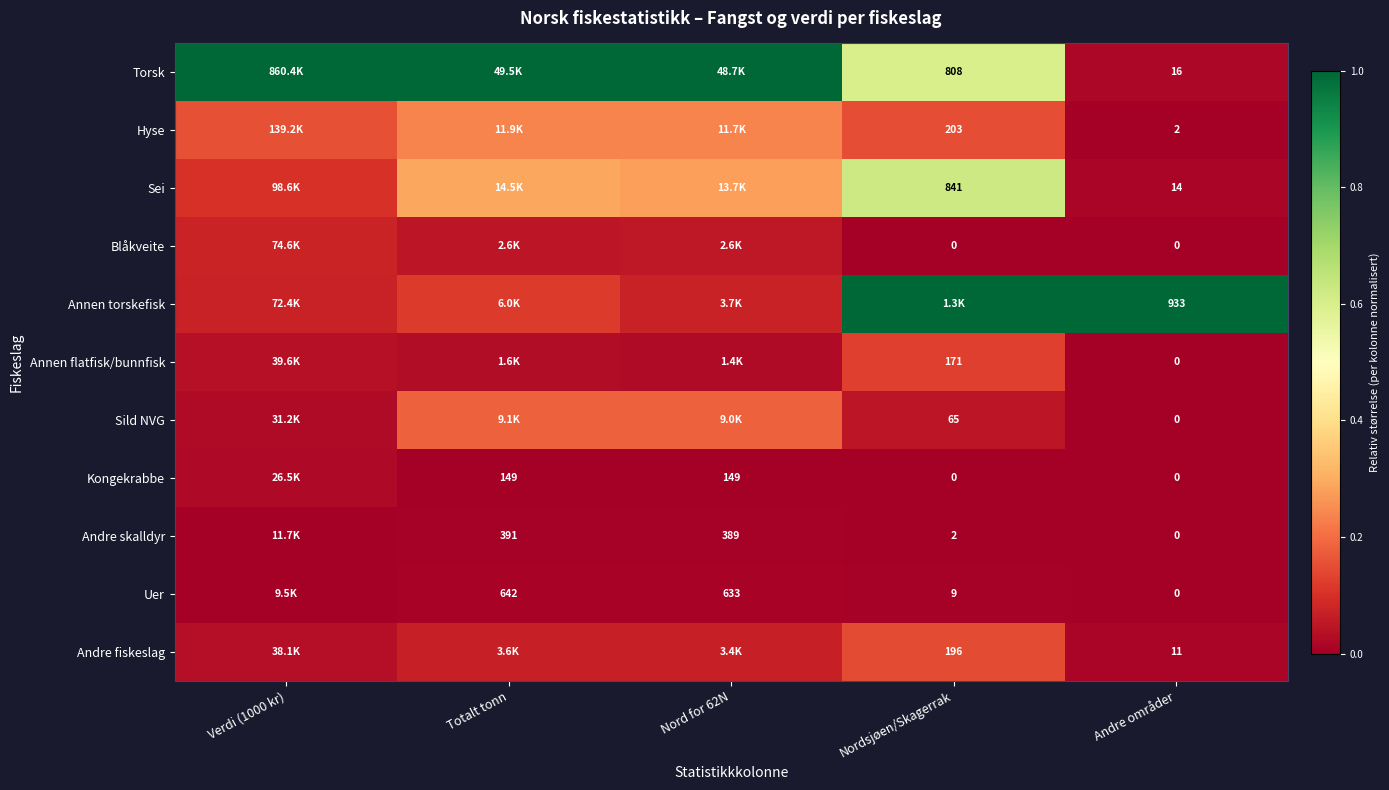

Which category has the highest value across all series?

Verdi (1000 kr)